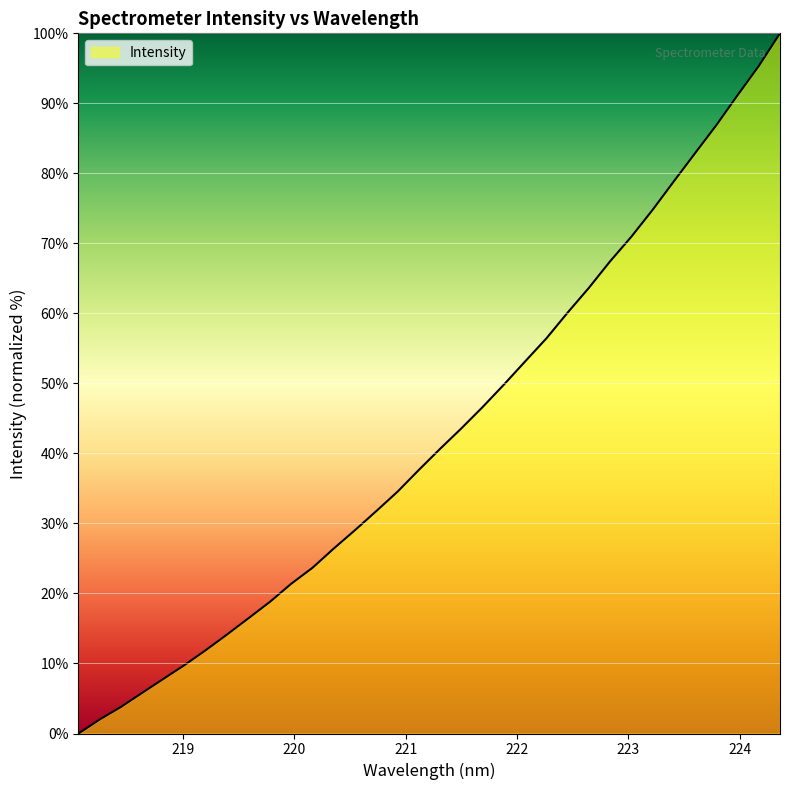

Rank the categories by value from lowest to highest.

218.0596, 218.2508, 218.442, 218.6332, 218.8244, 219.0156, 219.2067, 219.3979, 219.589, 219.7801, 219.9712, 220.1623, 220.3533, 220.5444, 220.7354, 220.9264, 221.1174, 221.3083, 221.4993, 221.6902, 221.8812, 222.0721, 222.263, 222.4538, 222.6447, 222.8355, 223.0264, 223.2172, 223.408, 223.5987, 223.7895, 223.9802, 224.1709, 224.3616